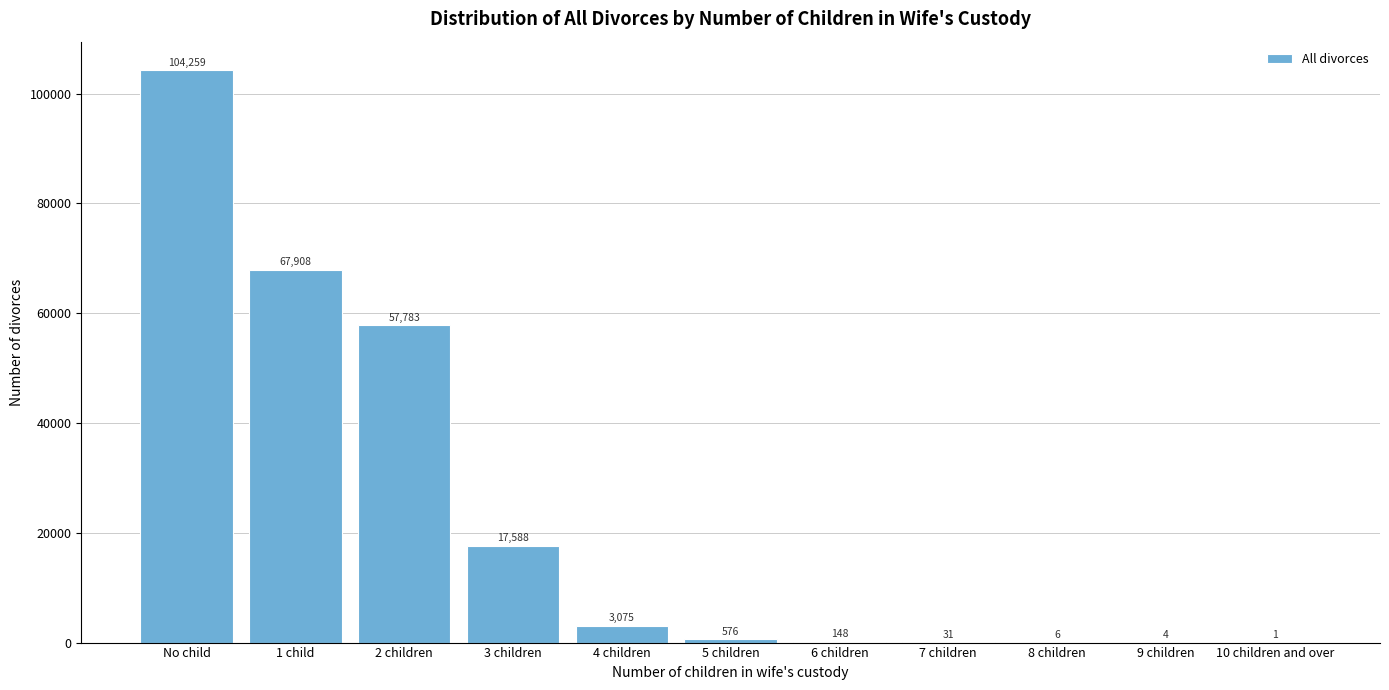

Reading left to right, what are all the values shown in this chart?

No child=104259	1 child=67908	2 children=57783	3 children=17588	4 children=3075	5 children=576	6 children=148	7 children=31	8 children=6	9 children=4	10 children and over=1